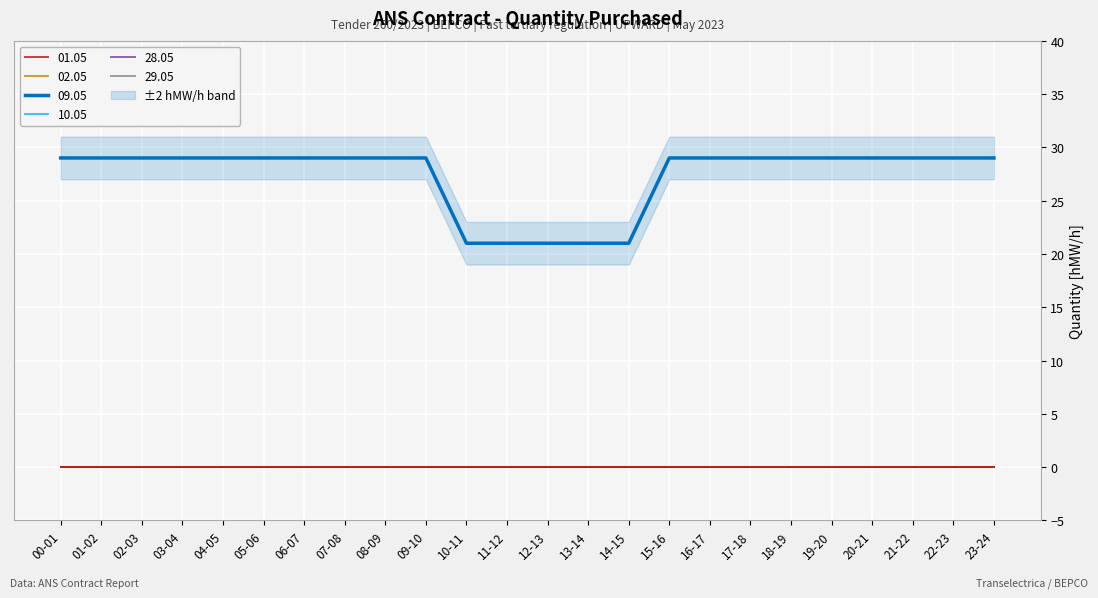

True or false: 29.05 and 01.05 intersect in this chart.

False